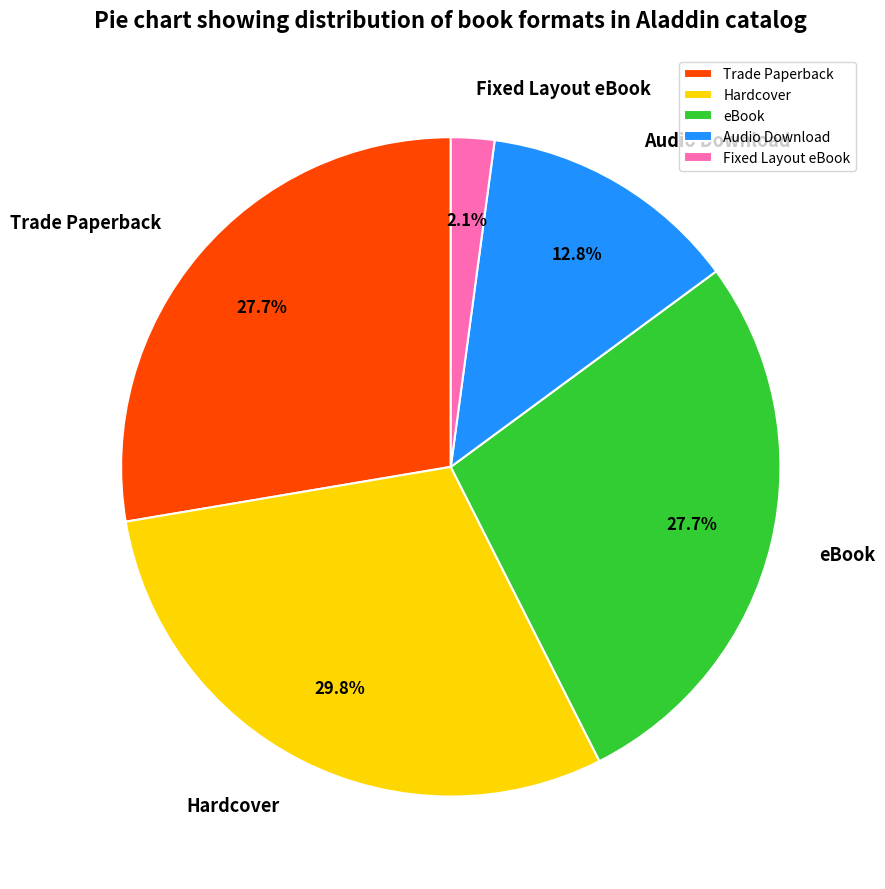

Is there any slice that represents more than half of the pie?

No